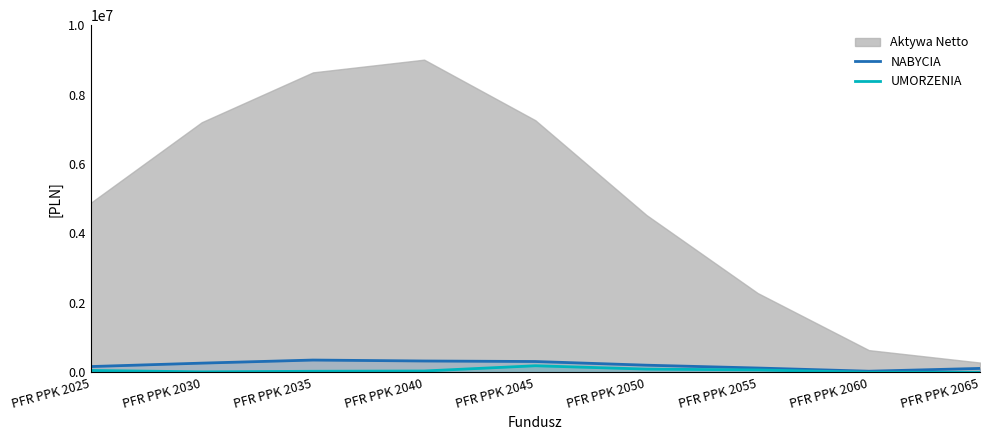

What is the value of the UMORZENIA point at the 6th from the left?

92784.4